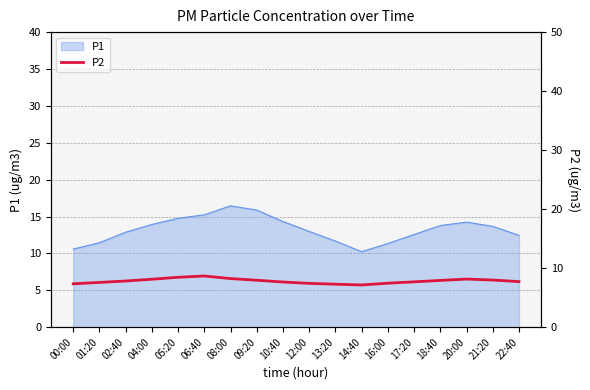

The P1 series shows 6.3 at 13:20. True or false?

False